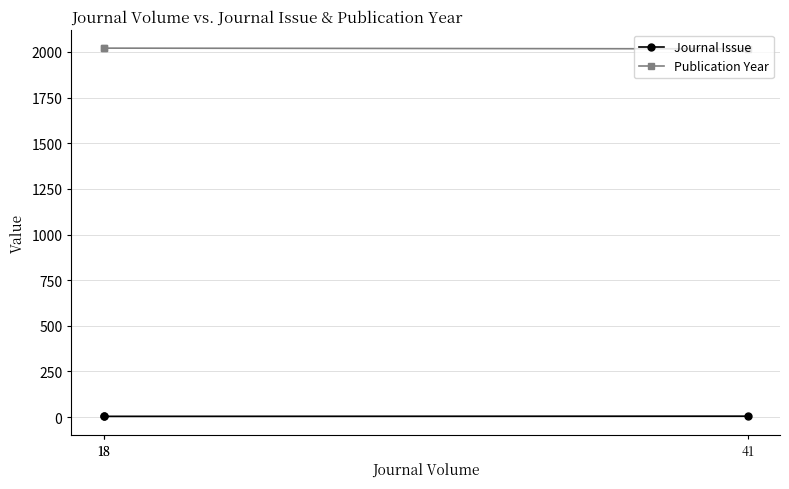

What is the minimum value for Publication Year?

2017